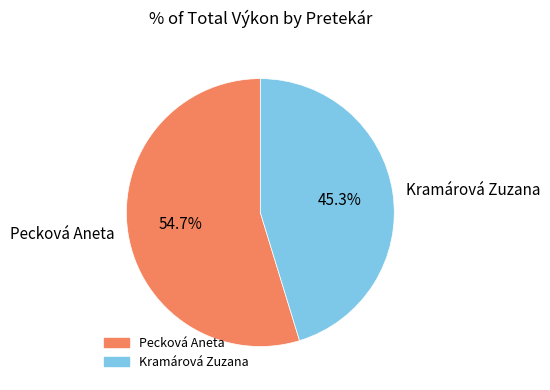

Is it true that Pecková Aneta is 55% of the pie?

True